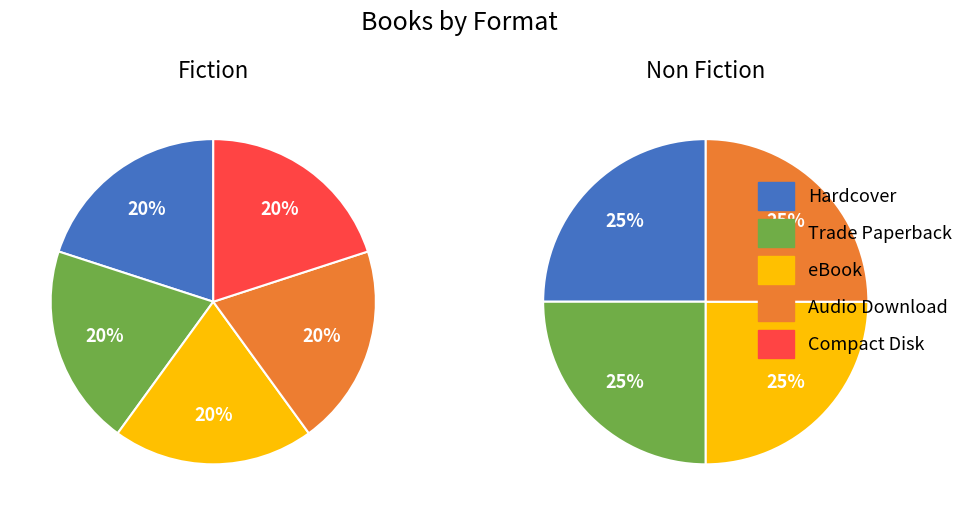

Does any single category account for the majority?

No